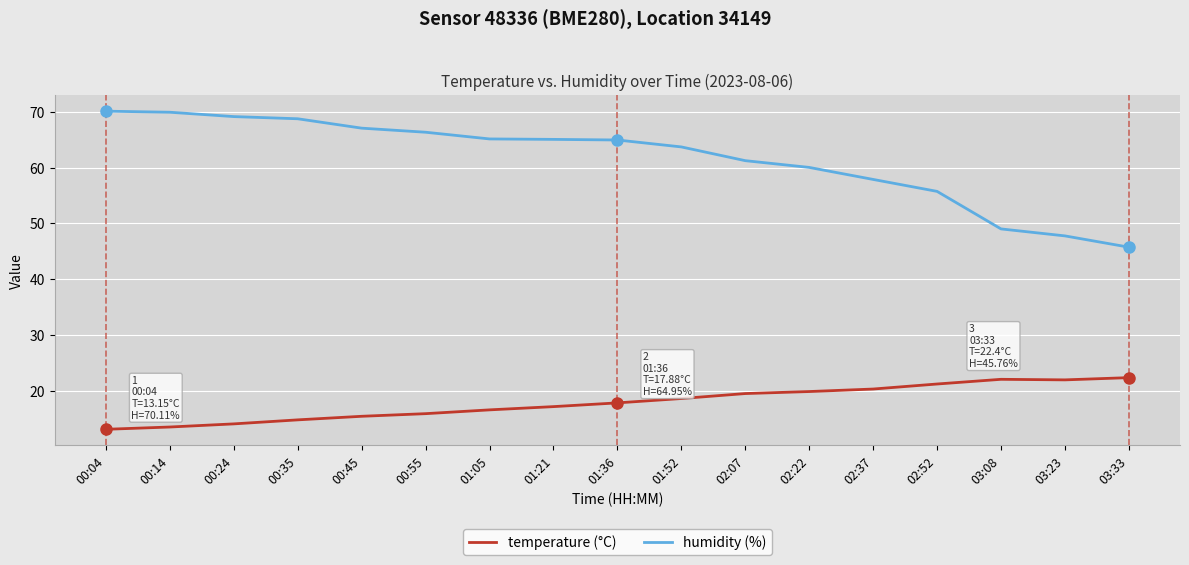

True or false: temperature (°C) and humidity (%) intersect in this chart.

False